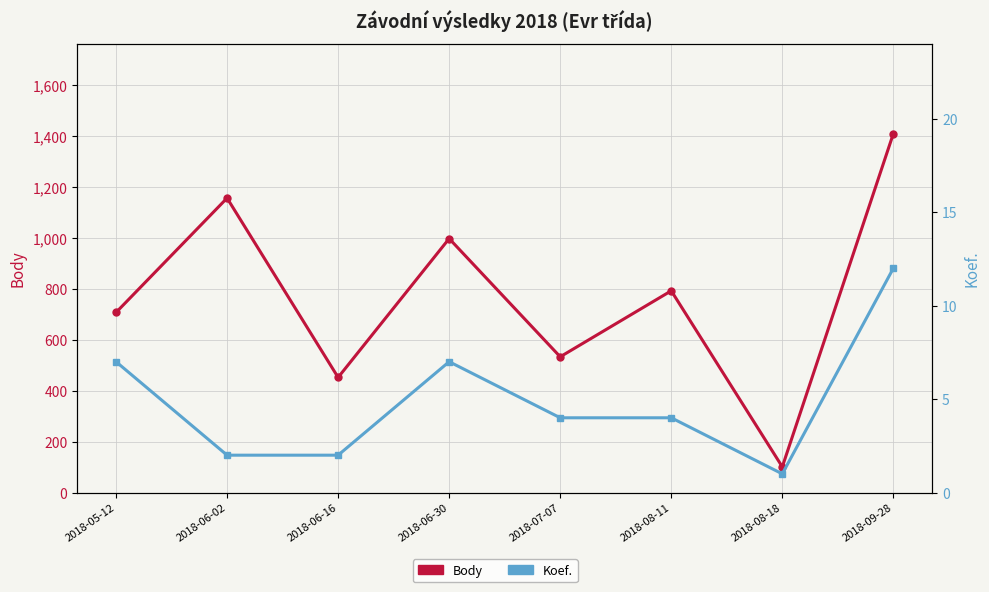

What is the value of the Body point at the 3rd from the left?

452